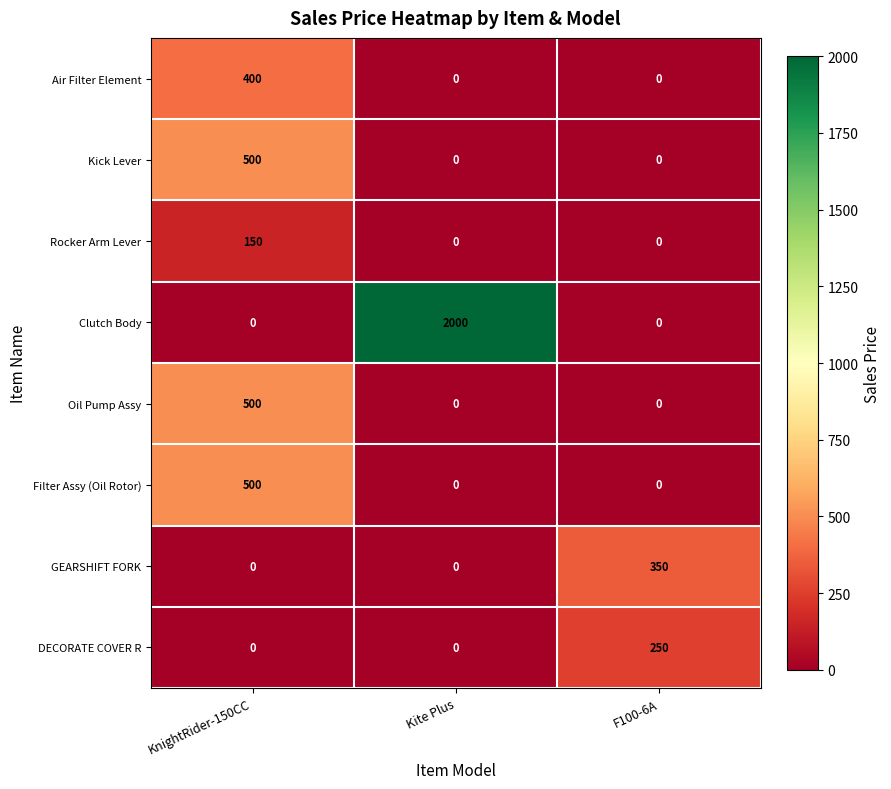

True or false: DECORATE COVER R has a value of 0 at Kite Plus.

True